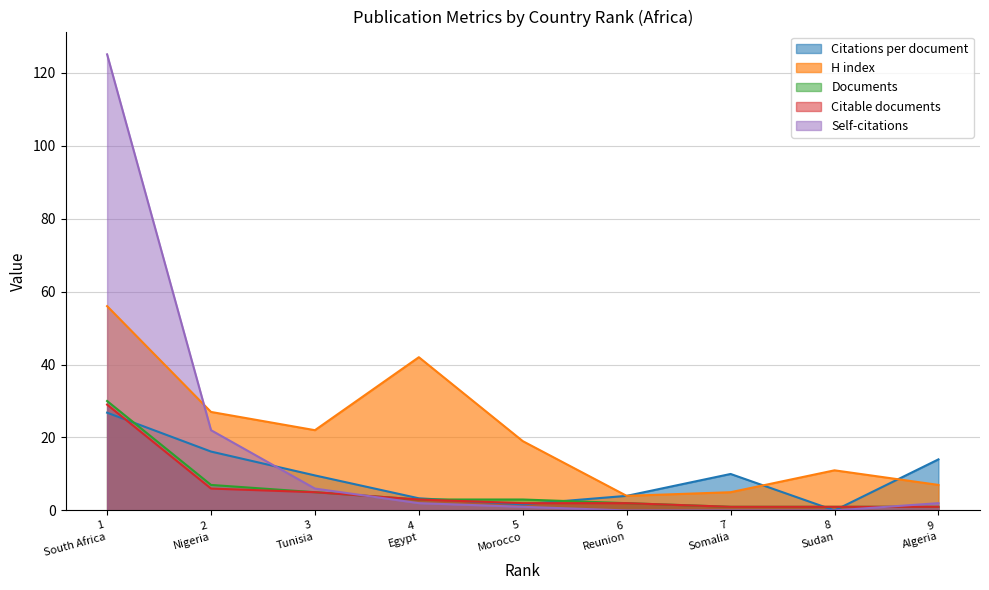

What is the greatest value displayed?

125.0